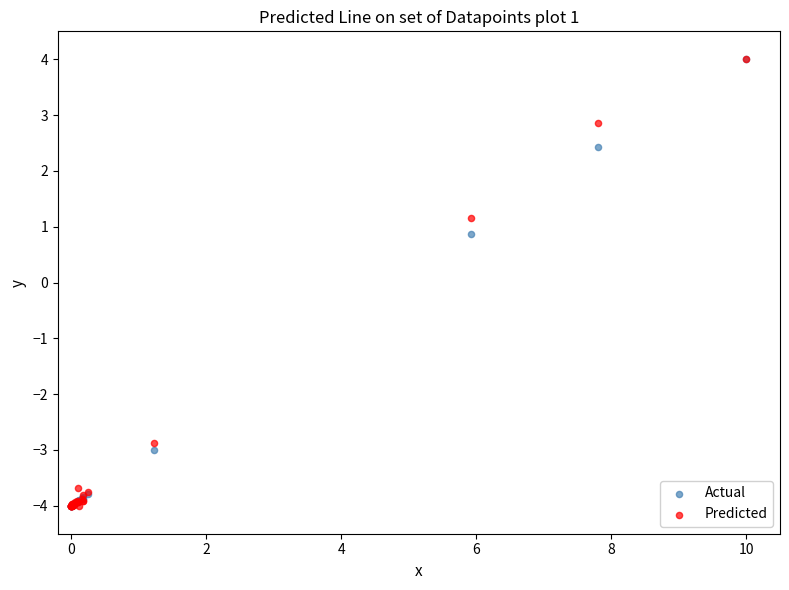

In the Predicted series, what Y value is closest to 0?

1.2